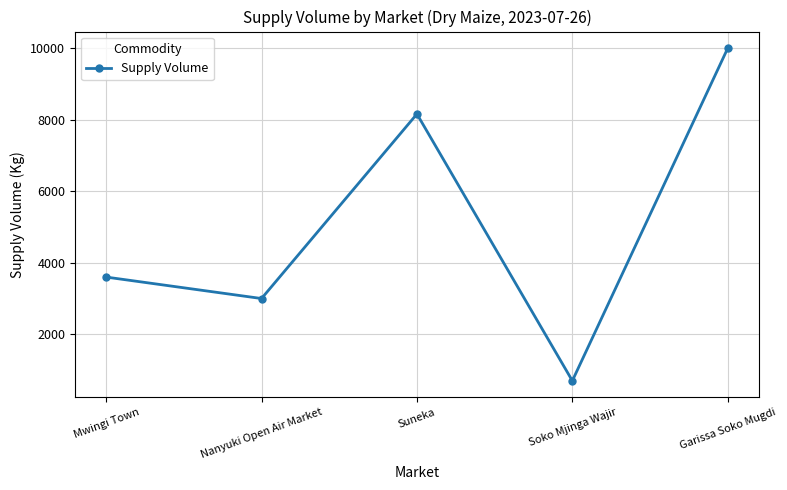

Rank the categories by value from highest to lowest.

Garissa Soko Mugdi, Suneka, Mwingi Town, Nanyuki Open Air Market, Soko Mjinga Wajir